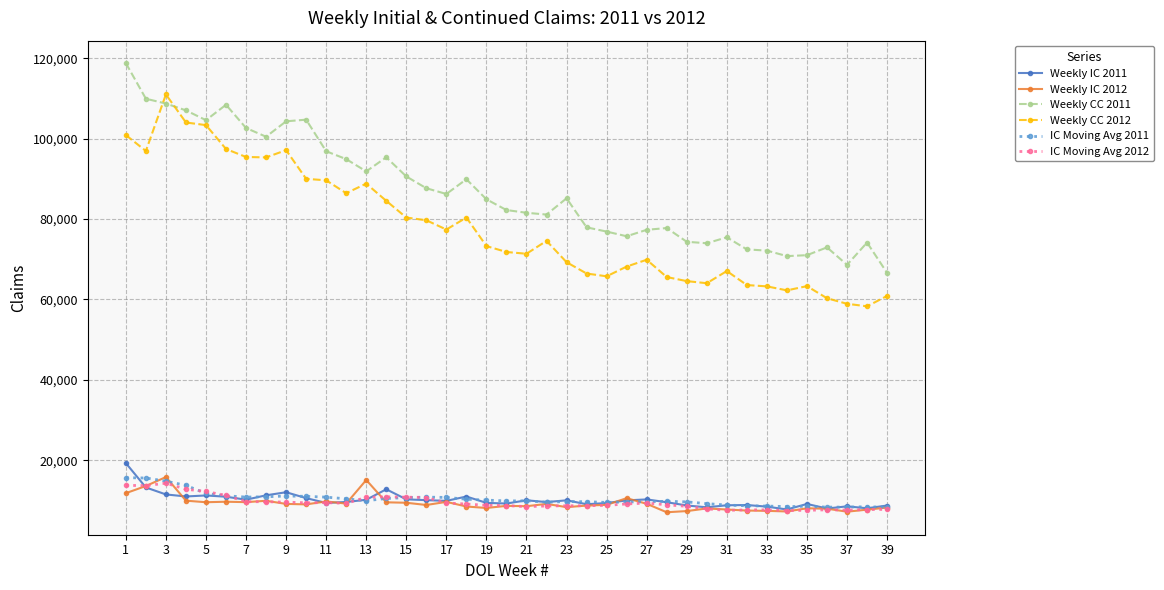

At how many categories does at least one series exceed 58267?

39